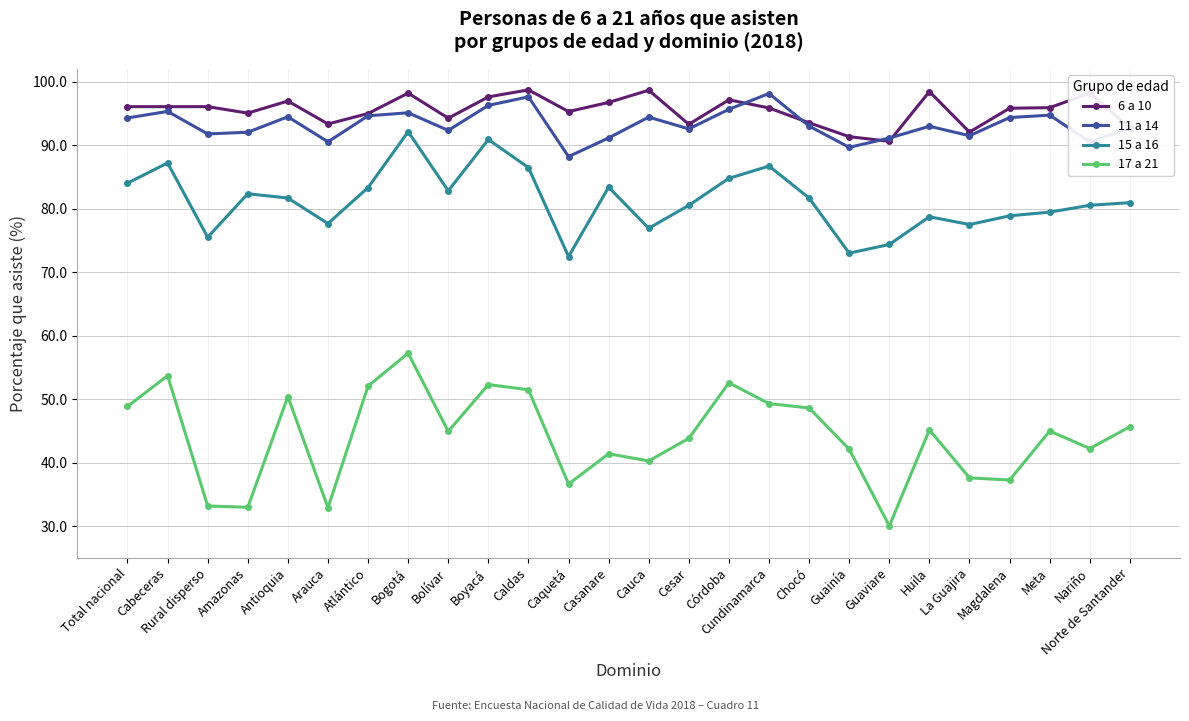

Is it true that 11 a 14 equals 30.3 at Guainía?

False